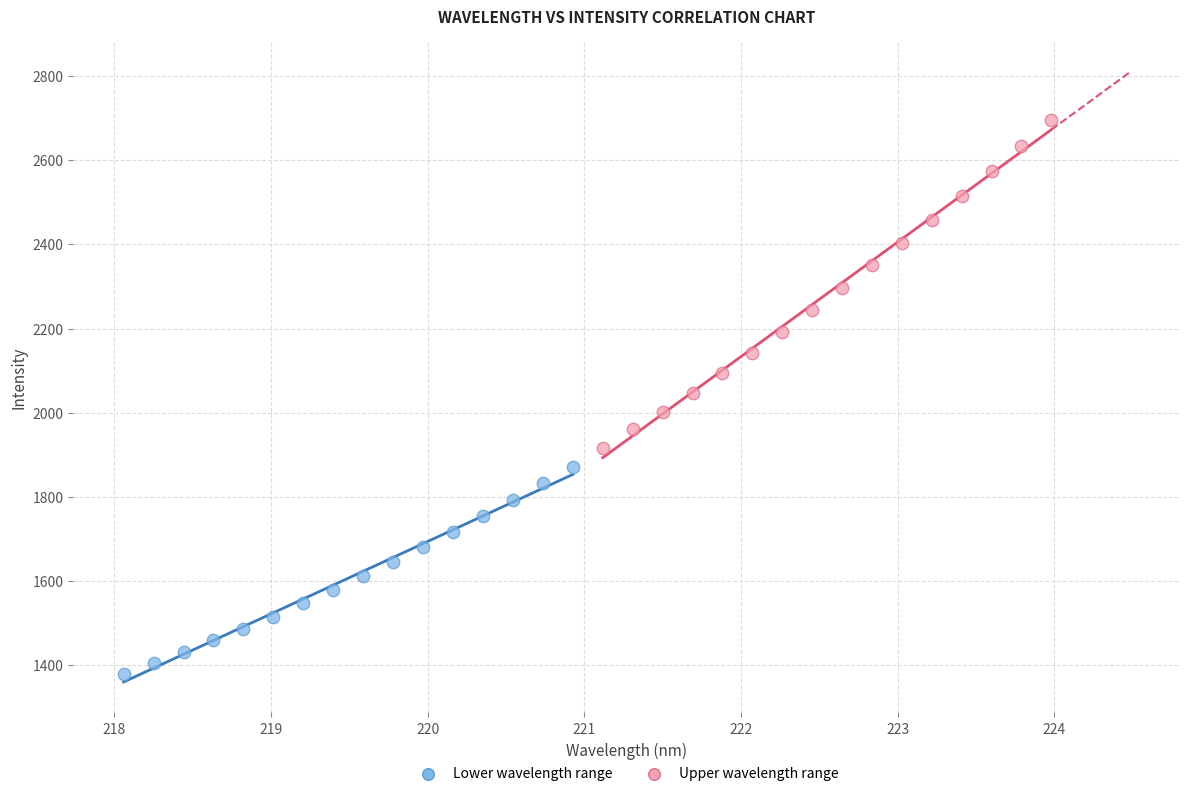

Which series contains the lowest Y value?

Lower wavelength range